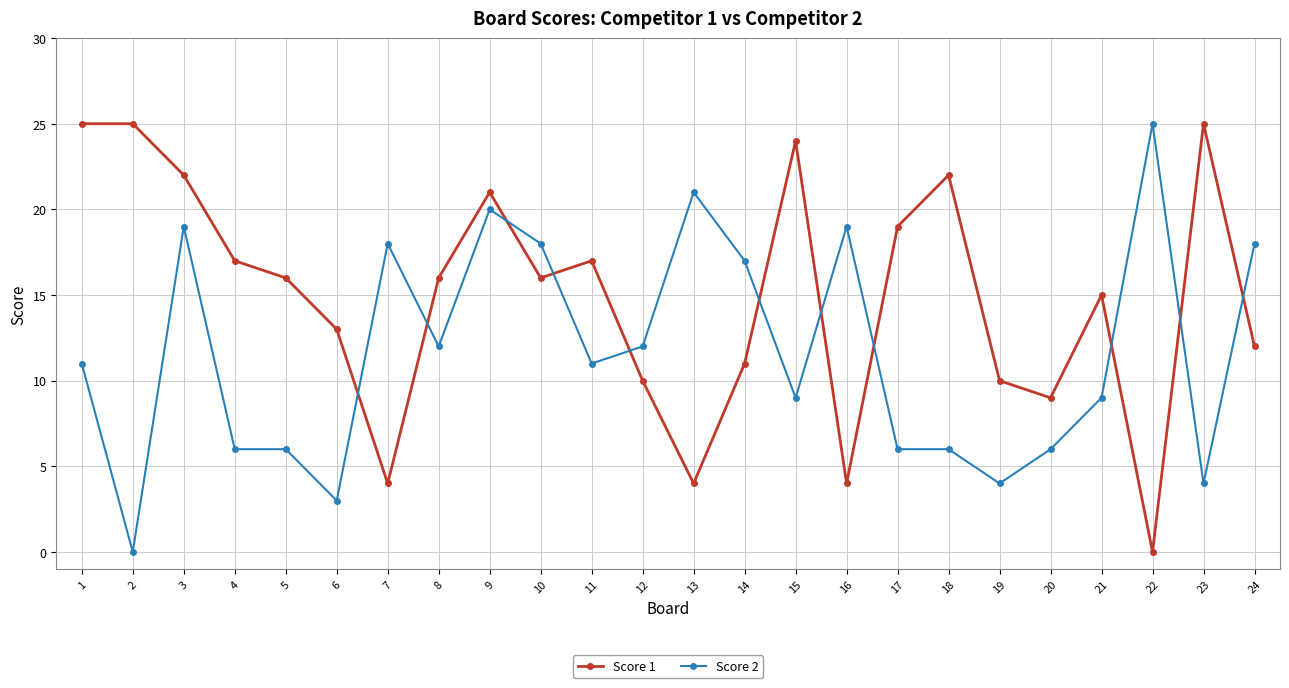

Which category has the lowest value in the Score 1 series?

22